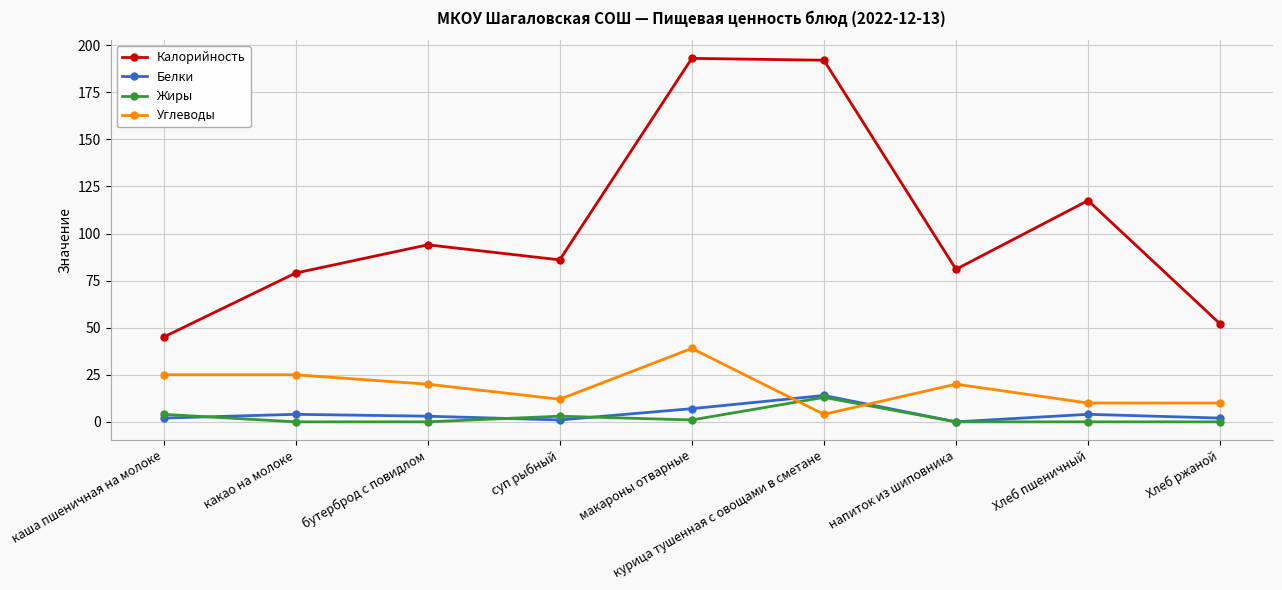

What is the value of the Калорийность point at the 8th from the left?

117.5